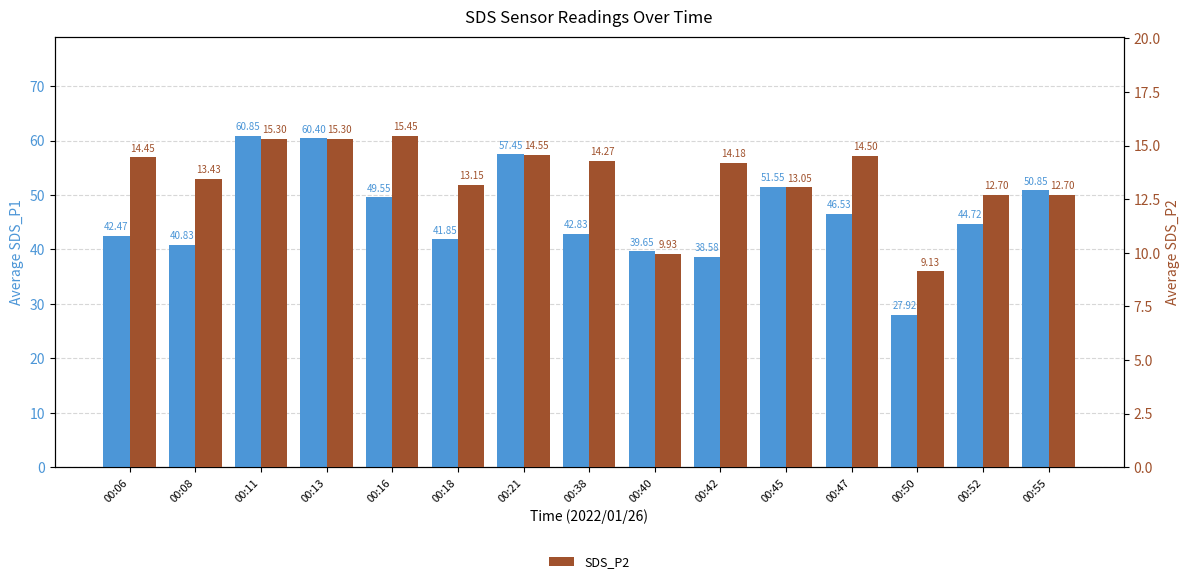

What is the value of the SDS_P2 bar at the 8th from the left?

14.3